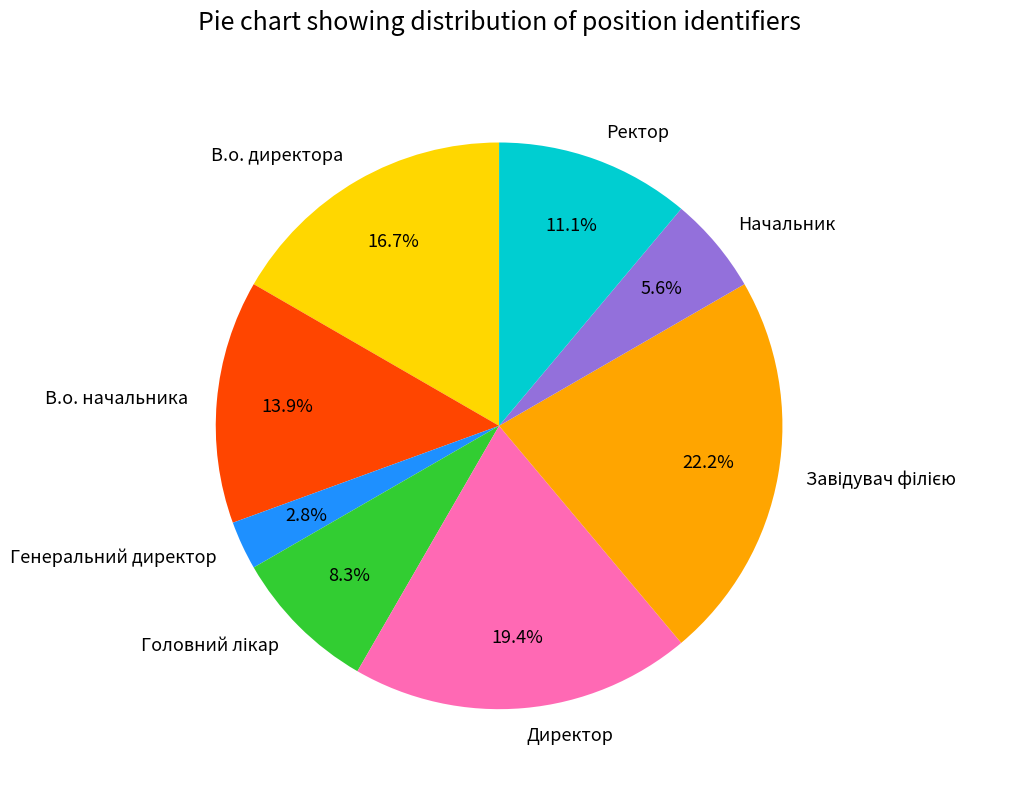

Does any single category account for the majority?

No